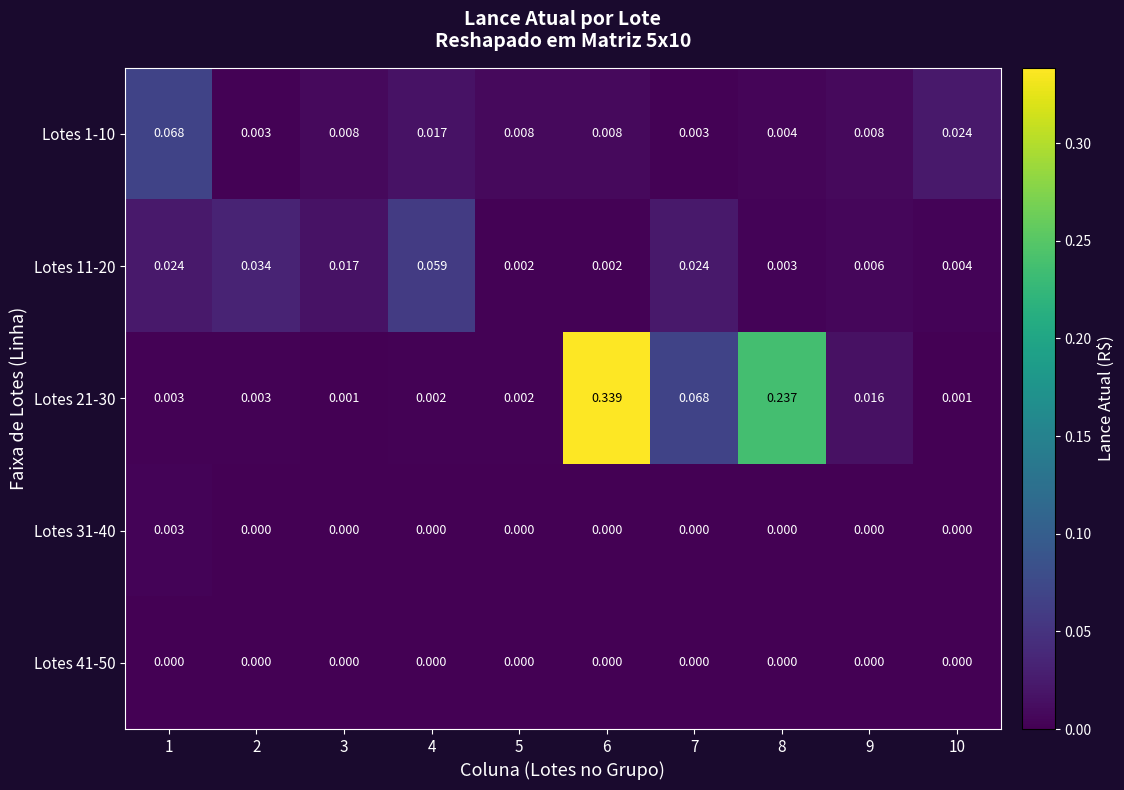

Is the value of Lotes 1-10 at 3 greater than the value of Lotes 11-20 at 1?

No